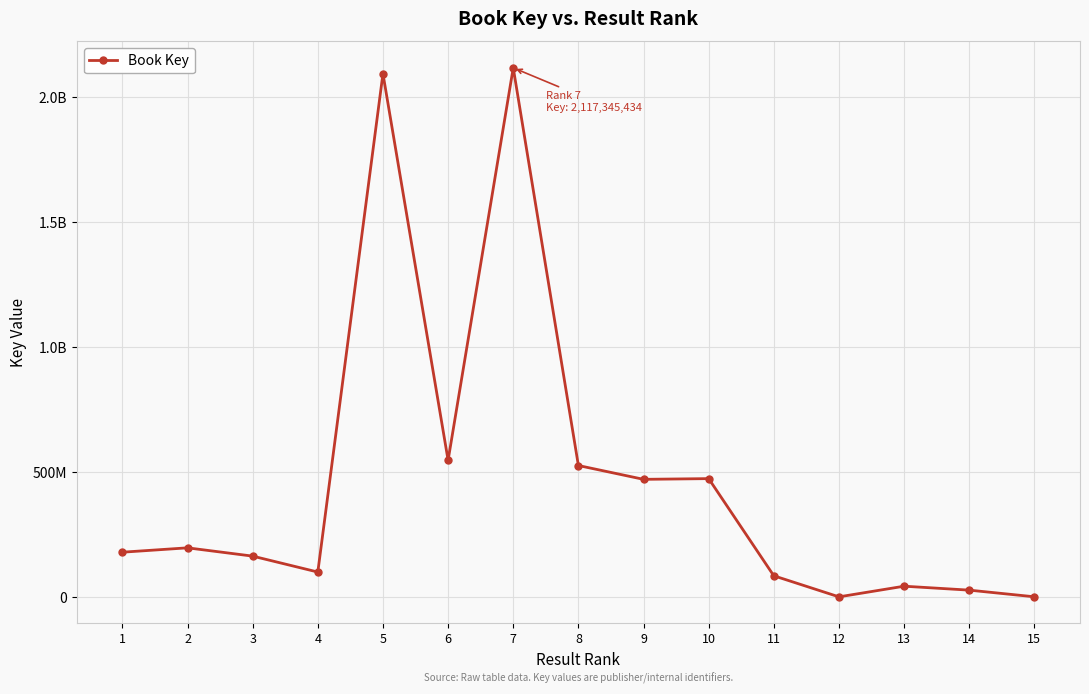

Does the chart have visible grid lines?

Yes